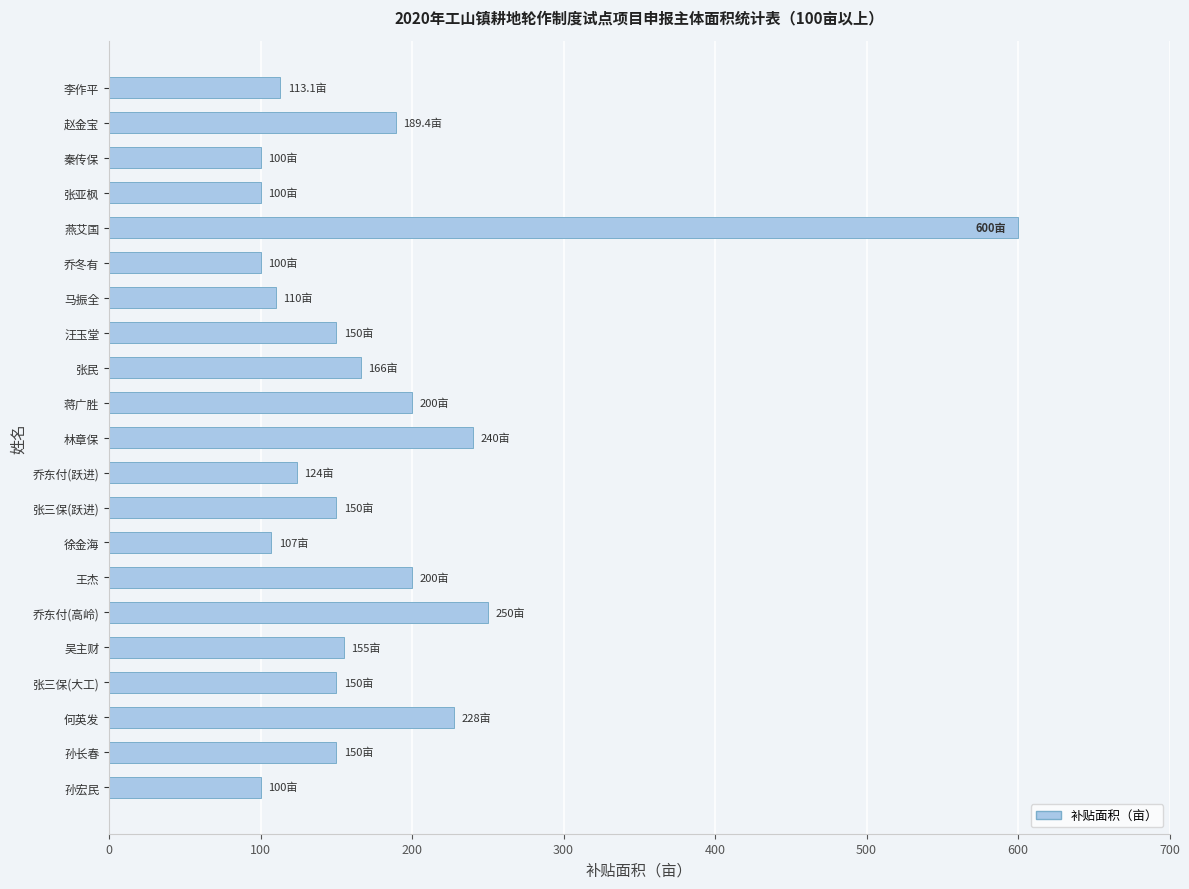

Reading bottom to top, transcribe all the data shown in this chart.

孙宏民=100.0	孙长春=150.0	何英发=228.0	张三保(大工)=150.0	吴主财=155.0	乔东付(高岭)=250.0	王杰=200.0	徐金海=107.0	张三保(跃进)=150.0	乔东付(跃进)=124.0	林章保=240.0	蒋广胜=200.0	张民=166.0	汪玉堂=150.0	马振全=110.0	乔冬有=100.0	燕艾国=600.0	张亚枫=100.0	秦传保=100.0	赵金宝=189.4	李作平=113.1